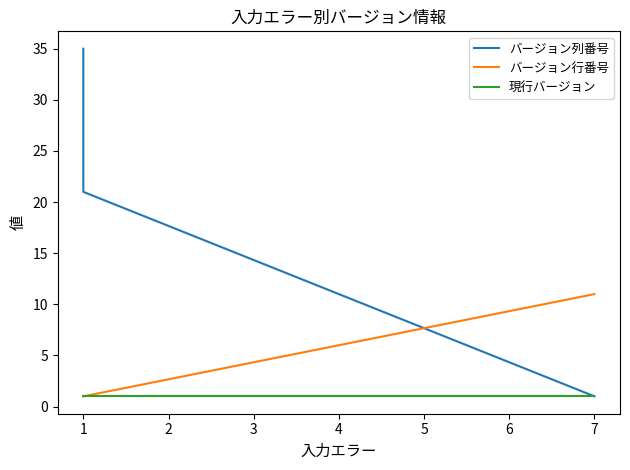

What is the sum of the 現行バージョン values at 1 and 7?

2